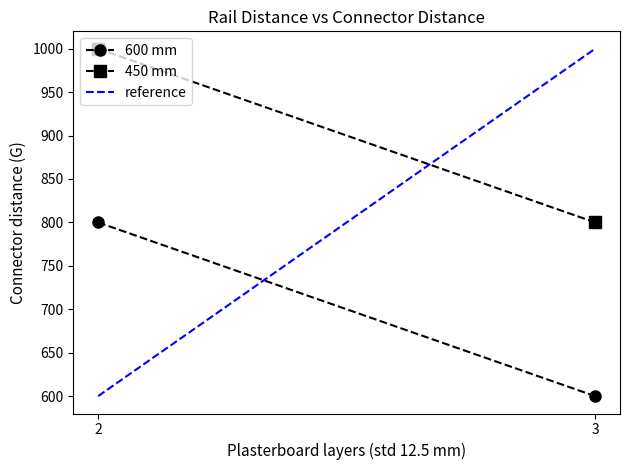

Between 2 and 3, which is larger?

2